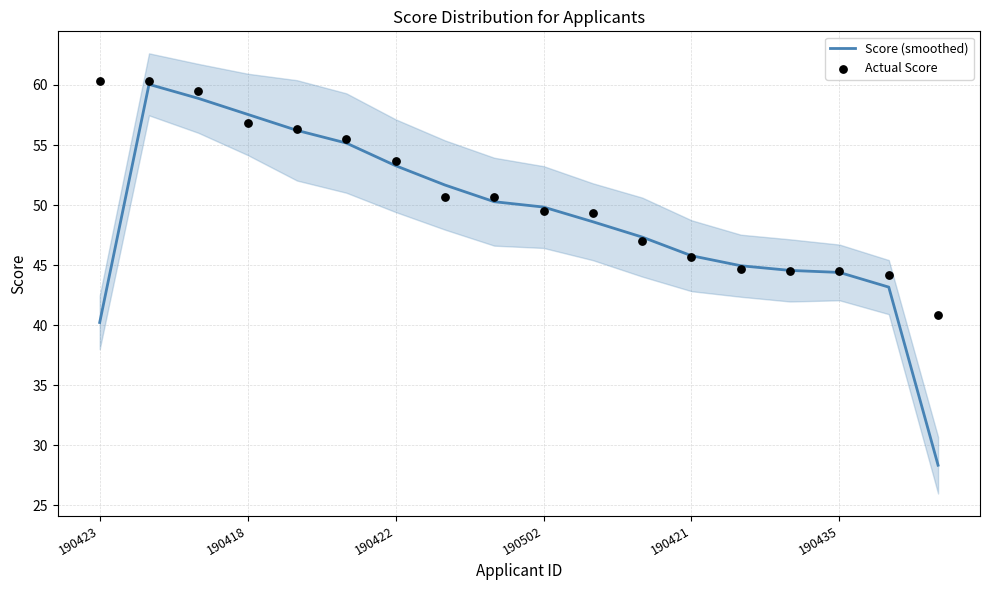

The Score (smoothed) series shows 44.4 at 190435. True or false?

True